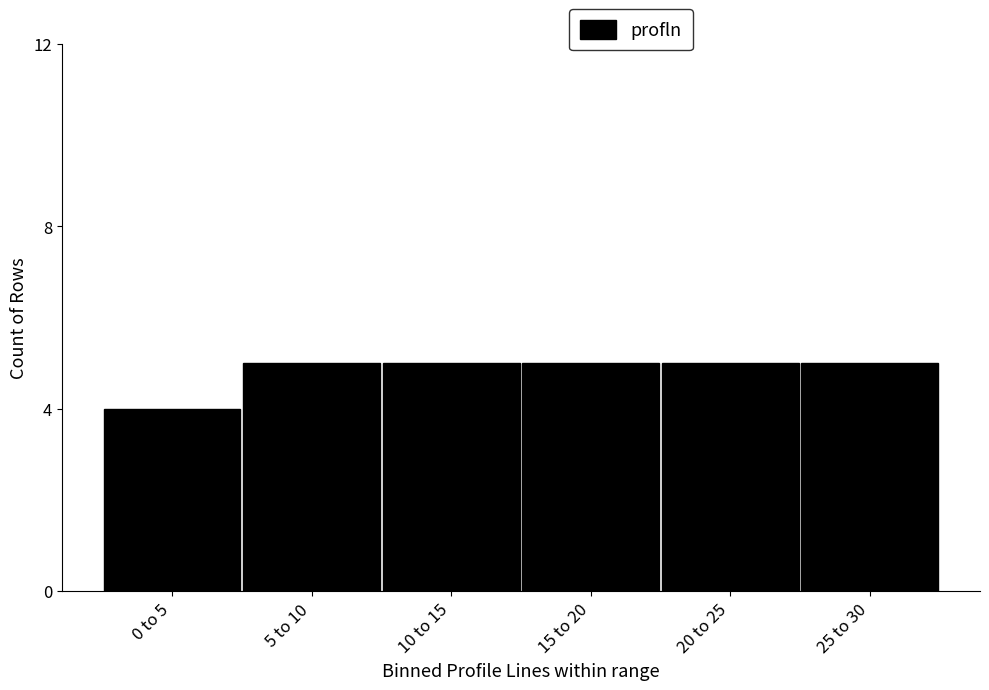

Reading right to left, what are all the values shown in this chart?

25 to 30=5	20 to 25=5	15 to 20=5	10 to 15=5	5 to 10=5	0 to 5=4